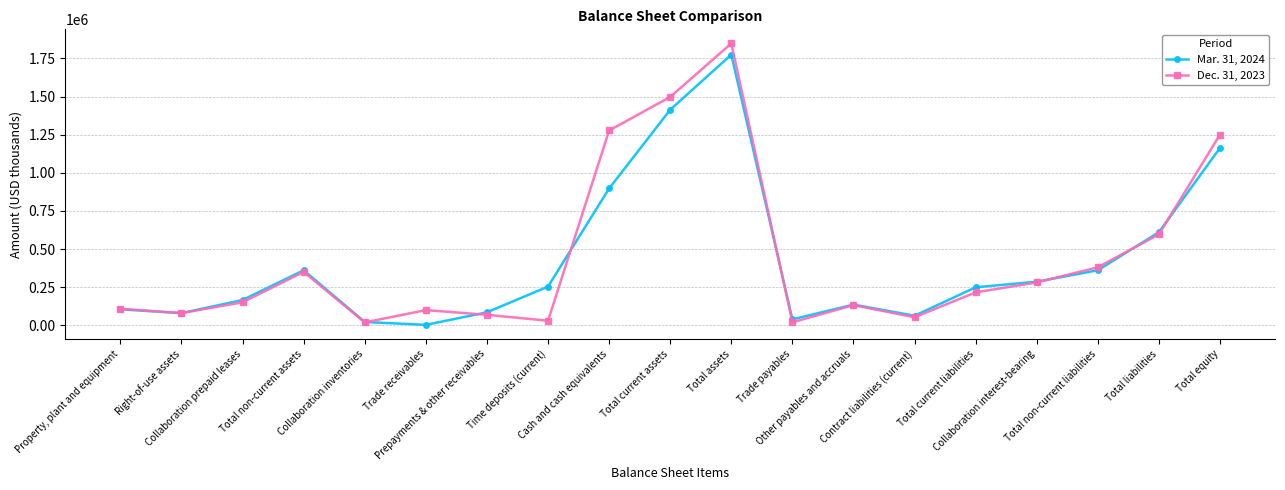

Rank the series by their maximum value, from lowest to highest.

Mar. 31, 2024, Dec. 31, 2023